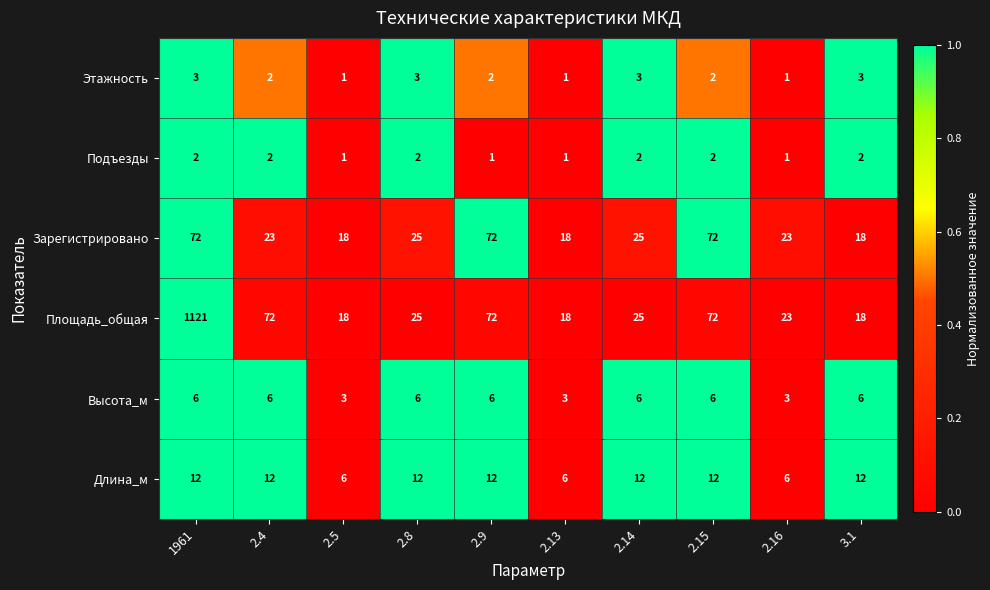

Count the number of categories in the chart.

10